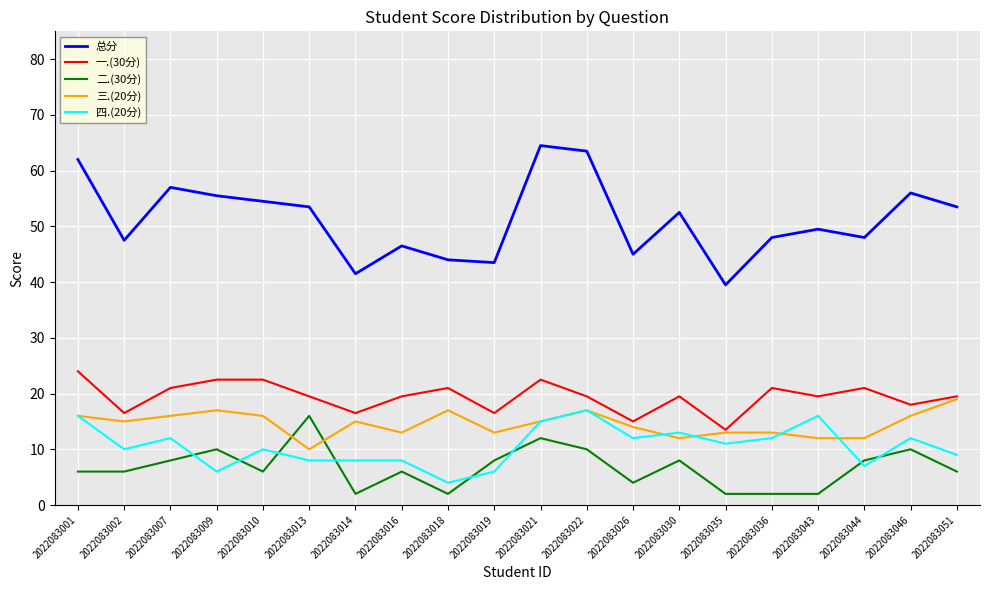

What is the average value of the 三.(20分) series?

14.6